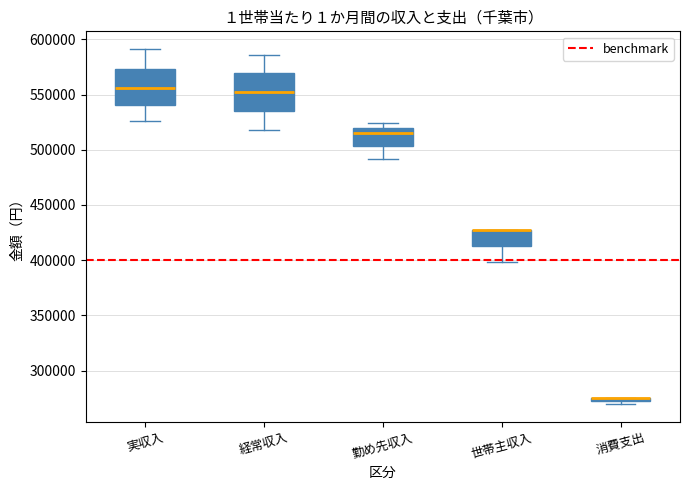

Where is the upper edge of the box for 実収入 on the y-axis? The values are not printed on the chart, so give them approximately, as read against the axis.

575000